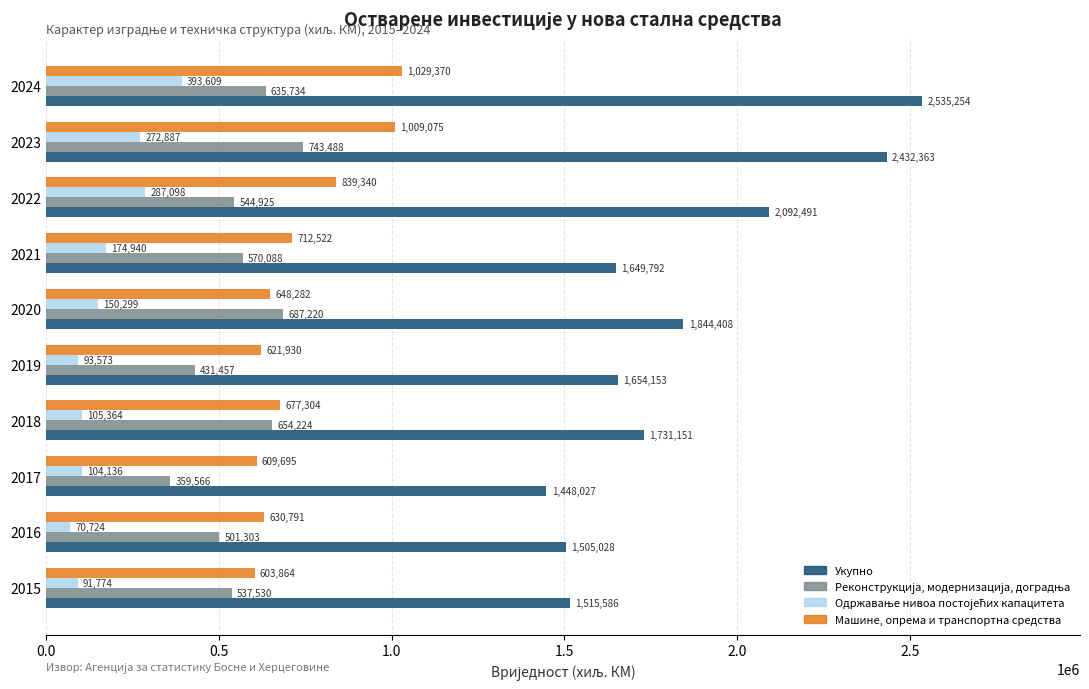

What is the difference between the highest and lowest values at 2023?

2159476